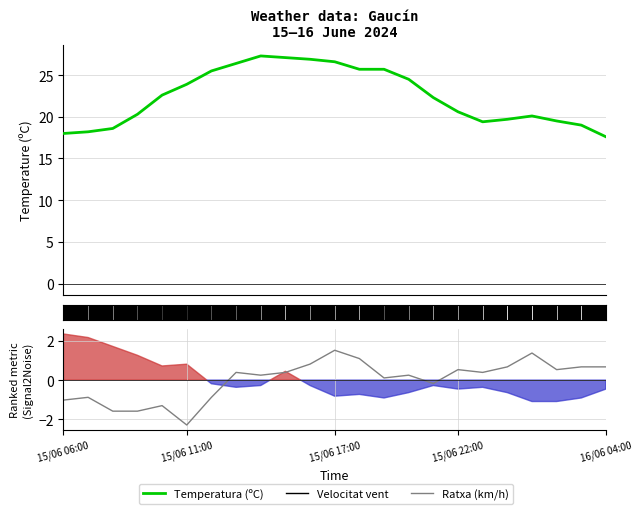

Between 5 and 15/06 17:00, which is larger?

5